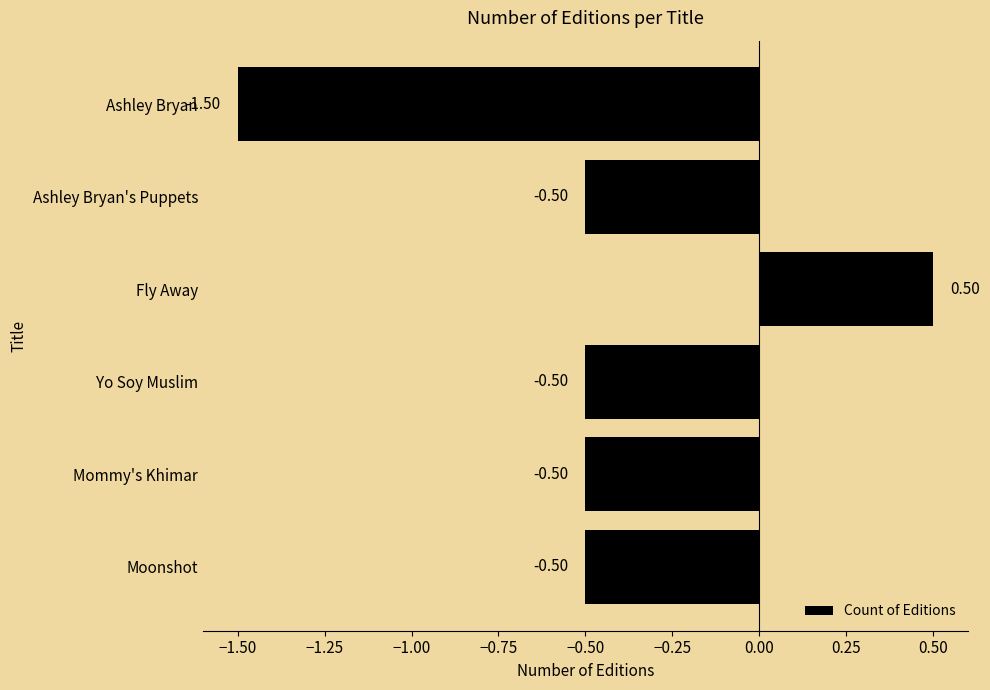

What is the change in value from Moonshot to Fly Away?

+1.0